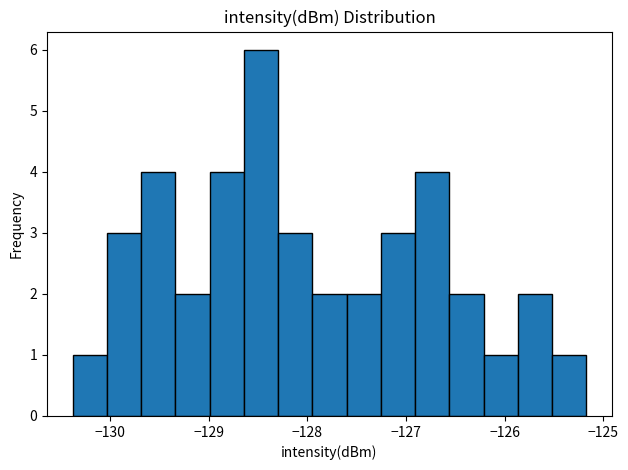

Around what value on the x-axis is the tallest bar? Give the approximate position of its centre, as read against the axis.

-128.5